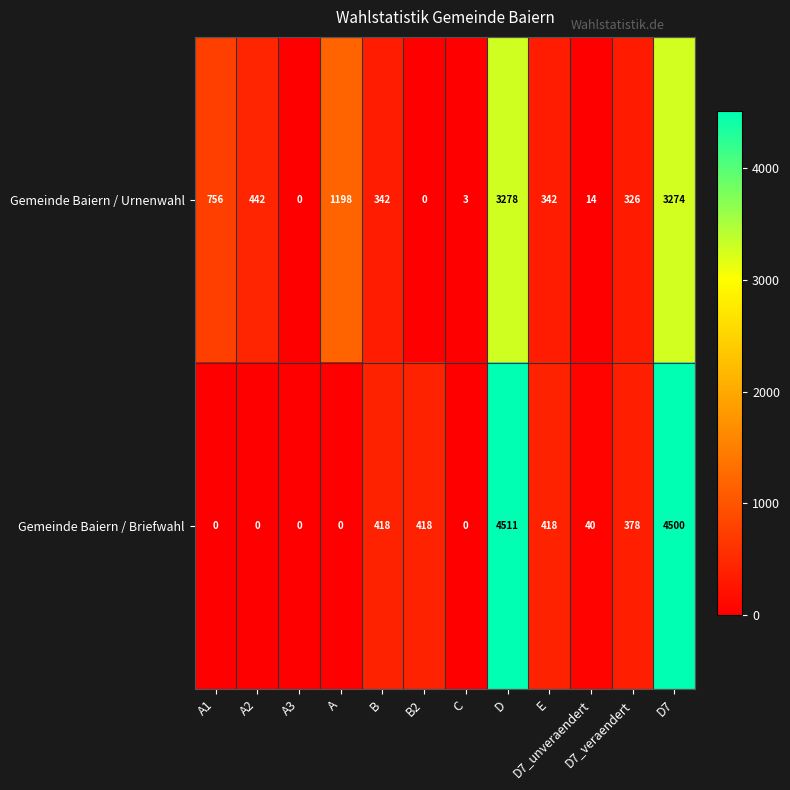

Where does the Gemeinde Baiern / Briefwahl series first go above 378?

B